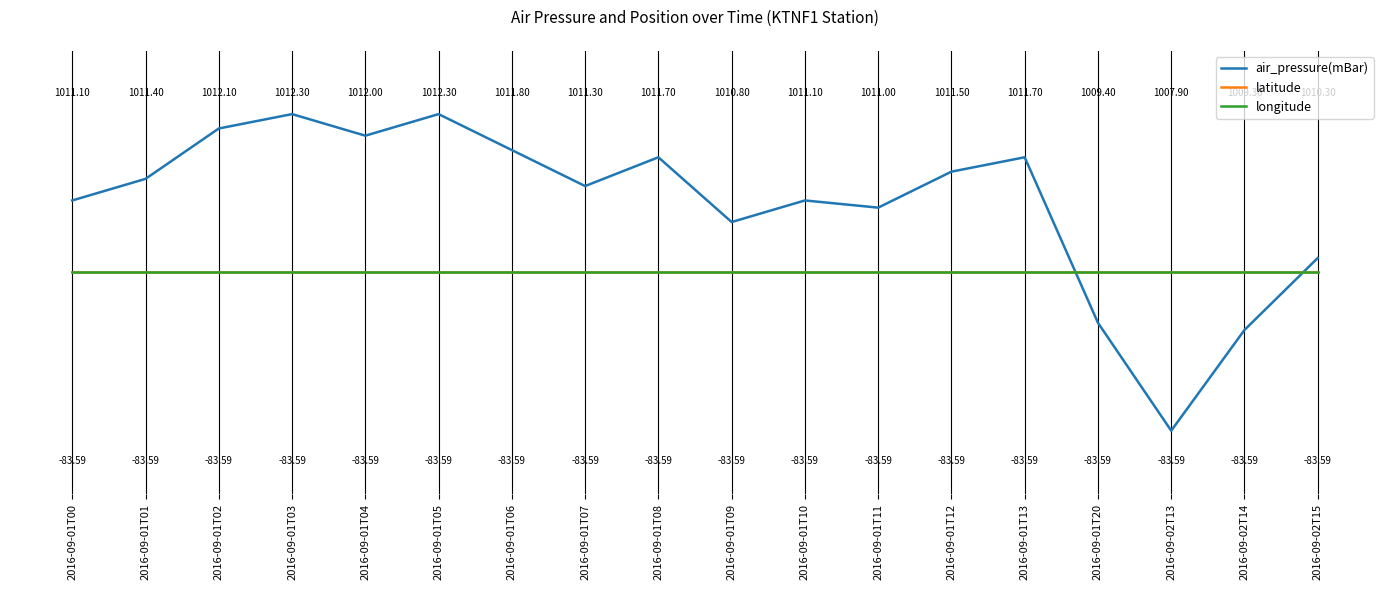

Does the chart have visible grid lines?

No